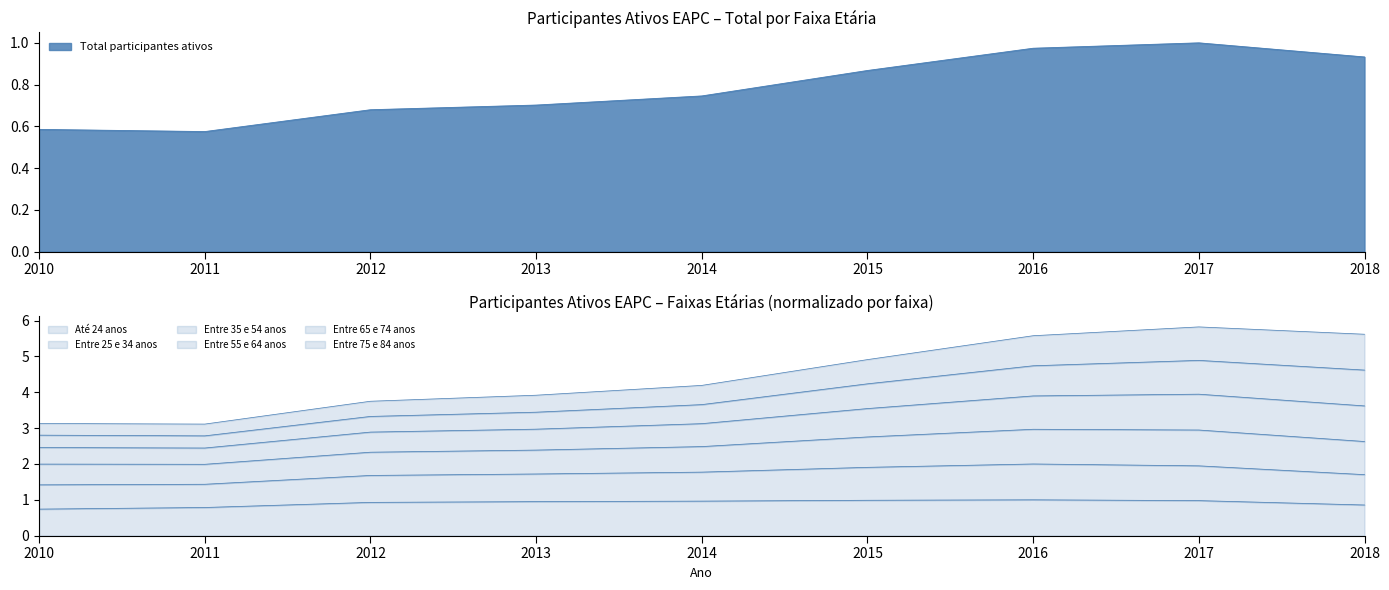

Is the value of Entre 55 e 64 anos at 2013 greater than the value of Até 24 anos at 2014?

Yes